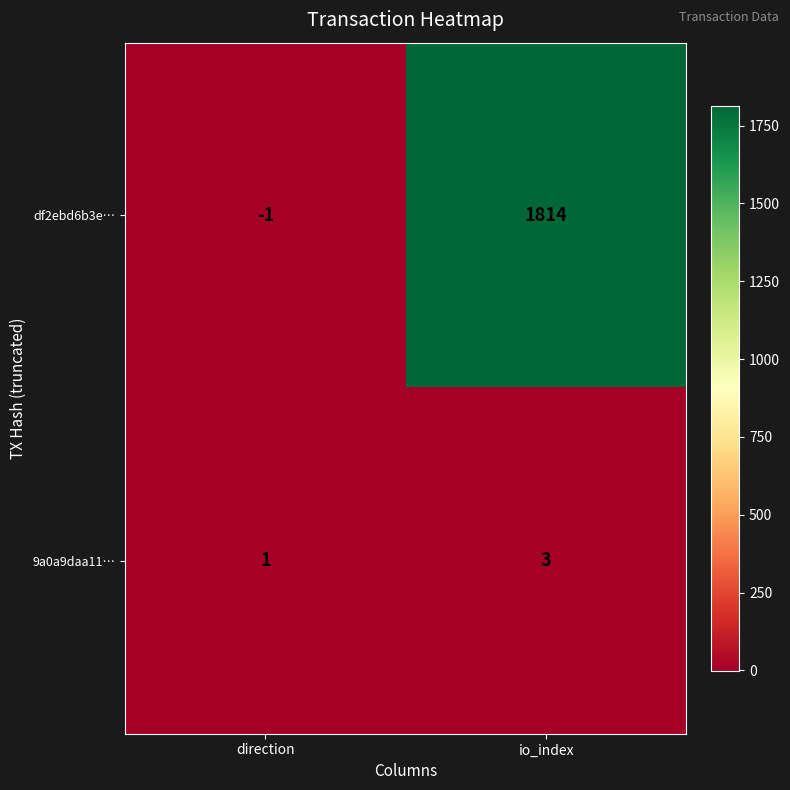

What is the difference between the maximum and minimum values in the df2ebd6b3e… series?

1815